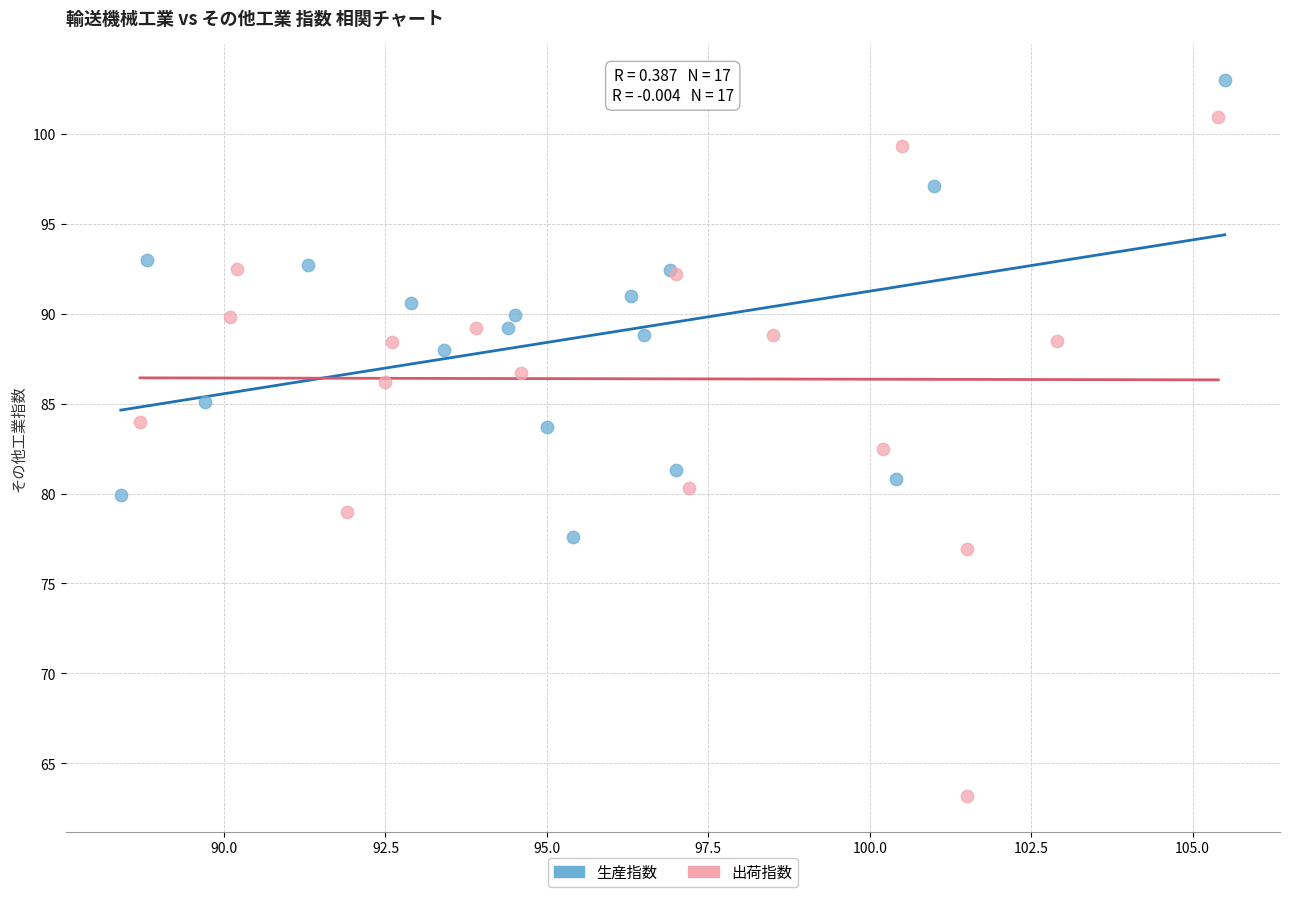

What are all the series names shown in the legend?

生産指数, 出荷指数